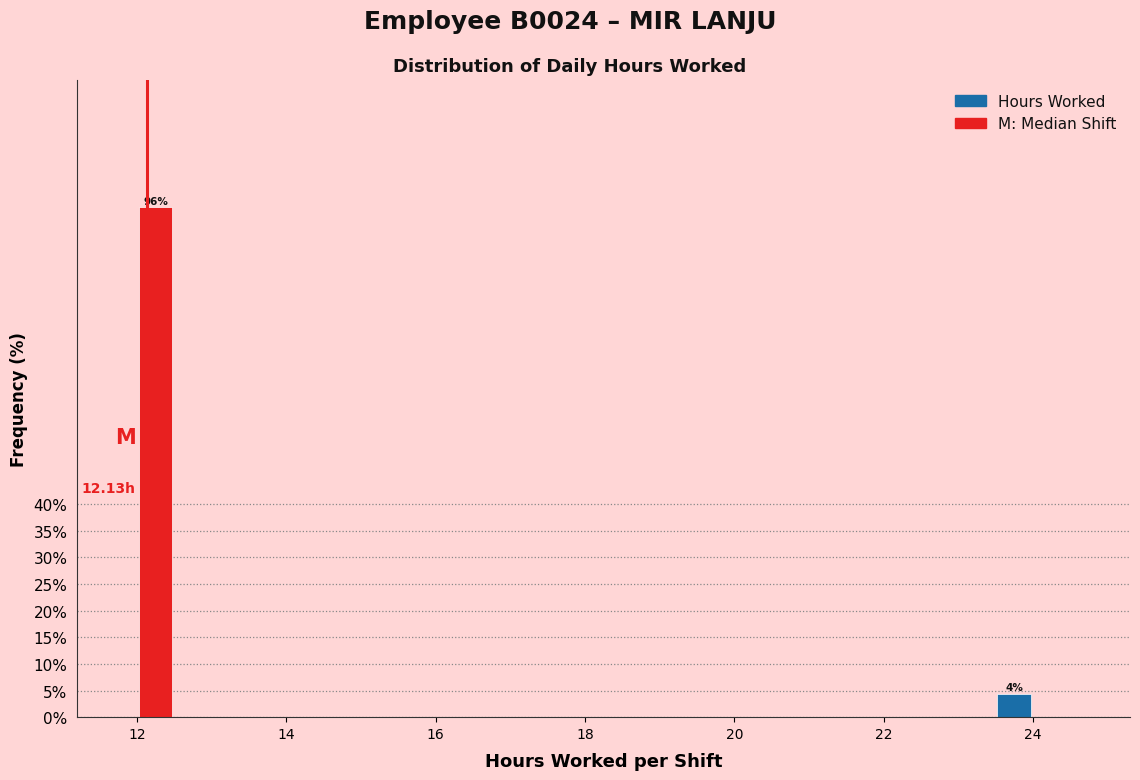

Around what value on the x-axis is the tallest bar? Give the approximate position of its centre, as read against the axis.

12.2